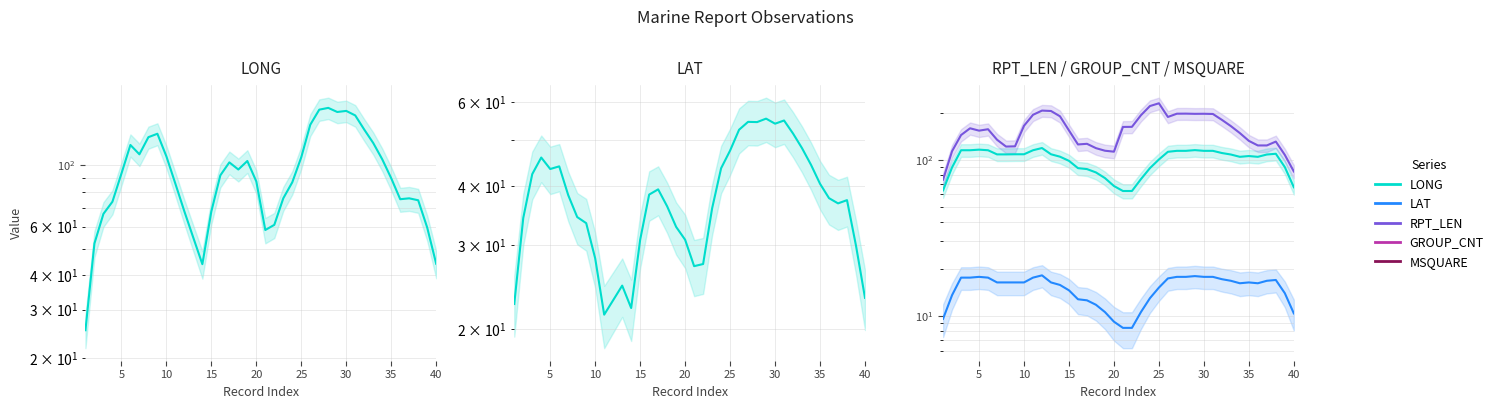

At how many categories does at least one series exceed 150?

22